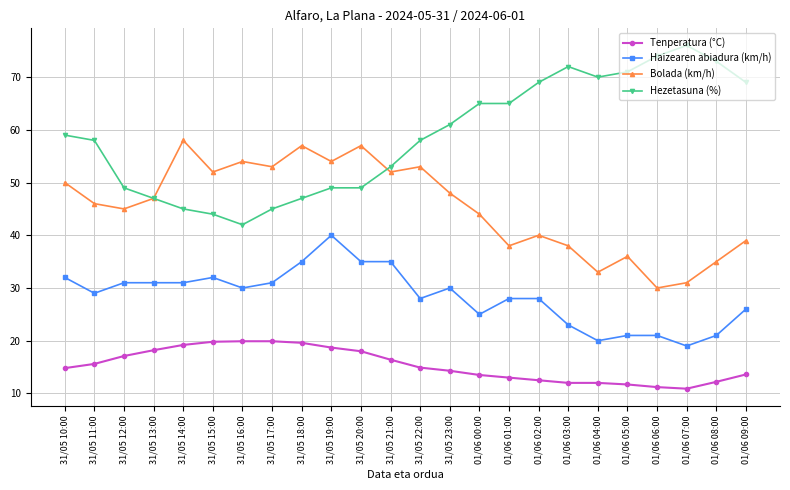

True or false: Hezetasuna (%) has more than 1 points higher than both neighbors.

True